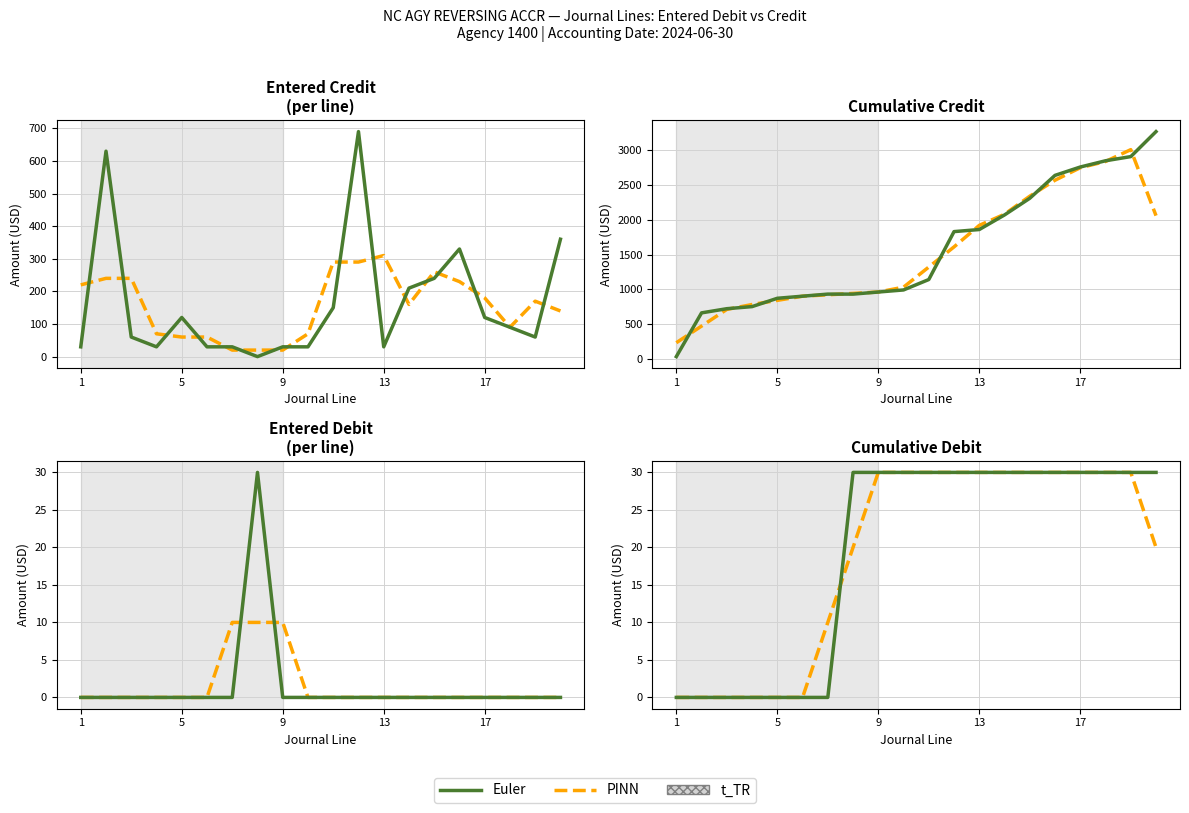

How many times do PINN and Euler cross each other?

1